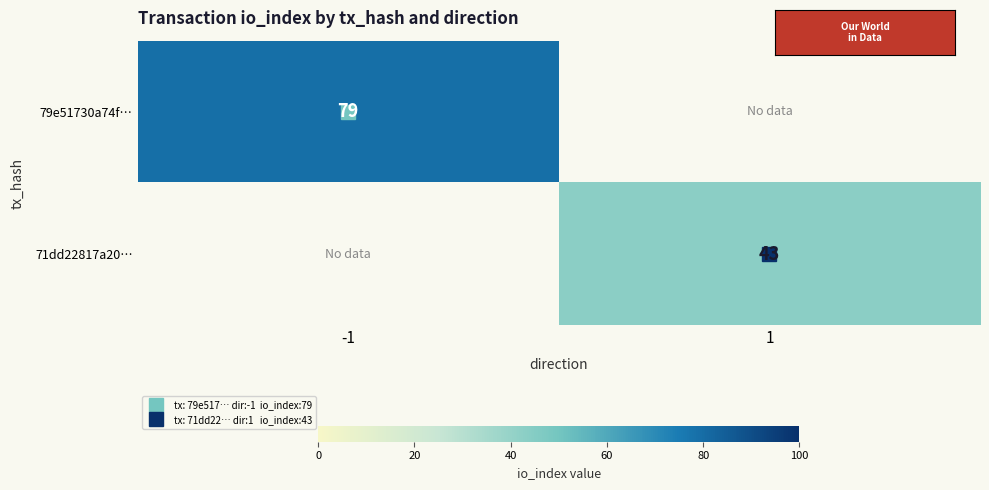

How many values in 79e51730a74f… are above zero?

1